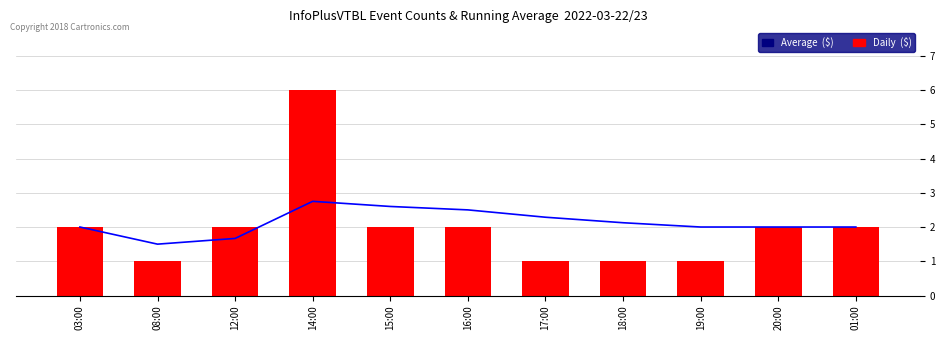

Reading left to right, what are all the values shown in this chart?

Average  ($): 2.0	1.5	1.7	2.8	2.6	2.5	2.3	2.1	2.0	2.0	2.0
Daily  ($): 2.0	1.0	2.0	6.0	2.0	2.0	1.0	1.0	1.0	2.0	2.0